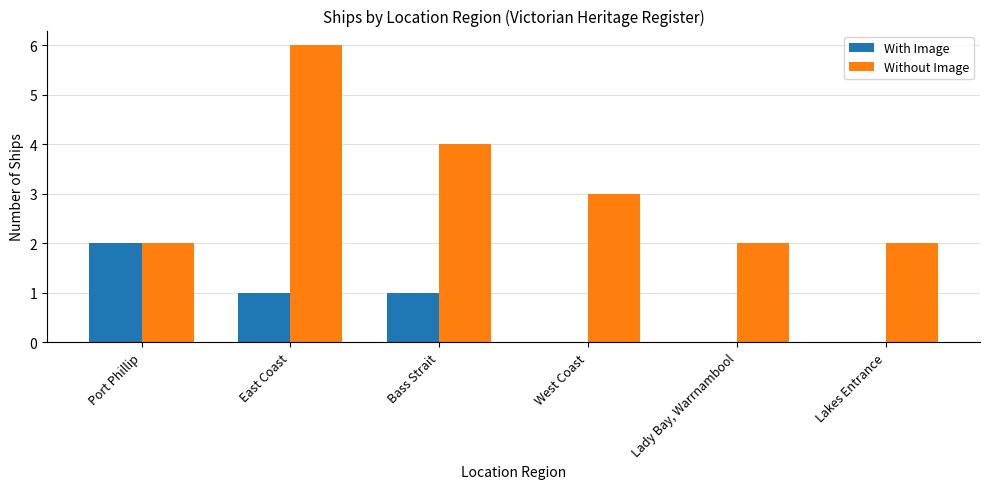

Between East Coast and Bass Strait, which series saw the biggest shift?

Without Image